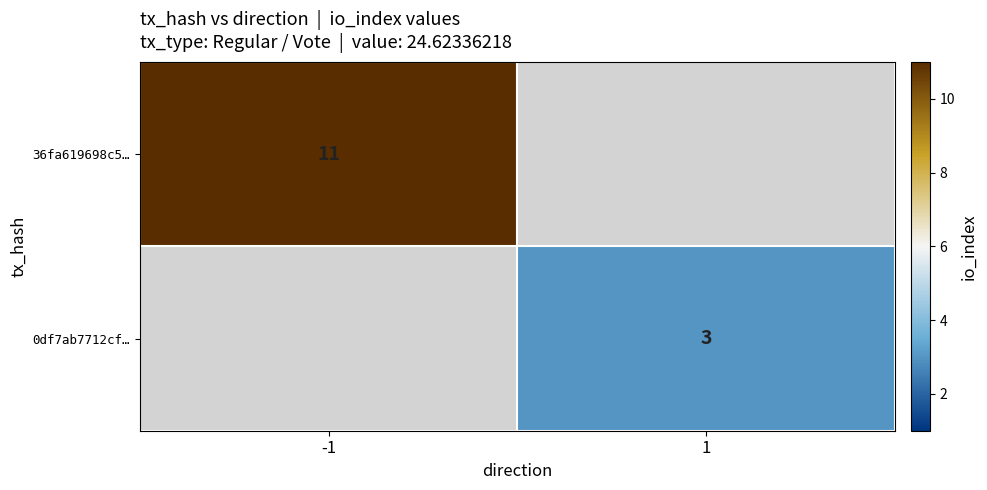

True or false: 0df7ab7712cf… has a value of 3 at 1.

True